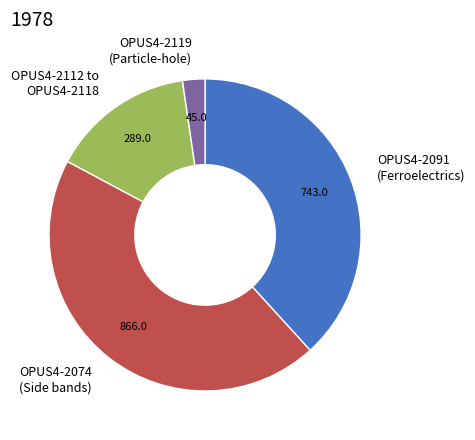

Which slice is the smallest?

OPUS4-2119 (Particle-hole)